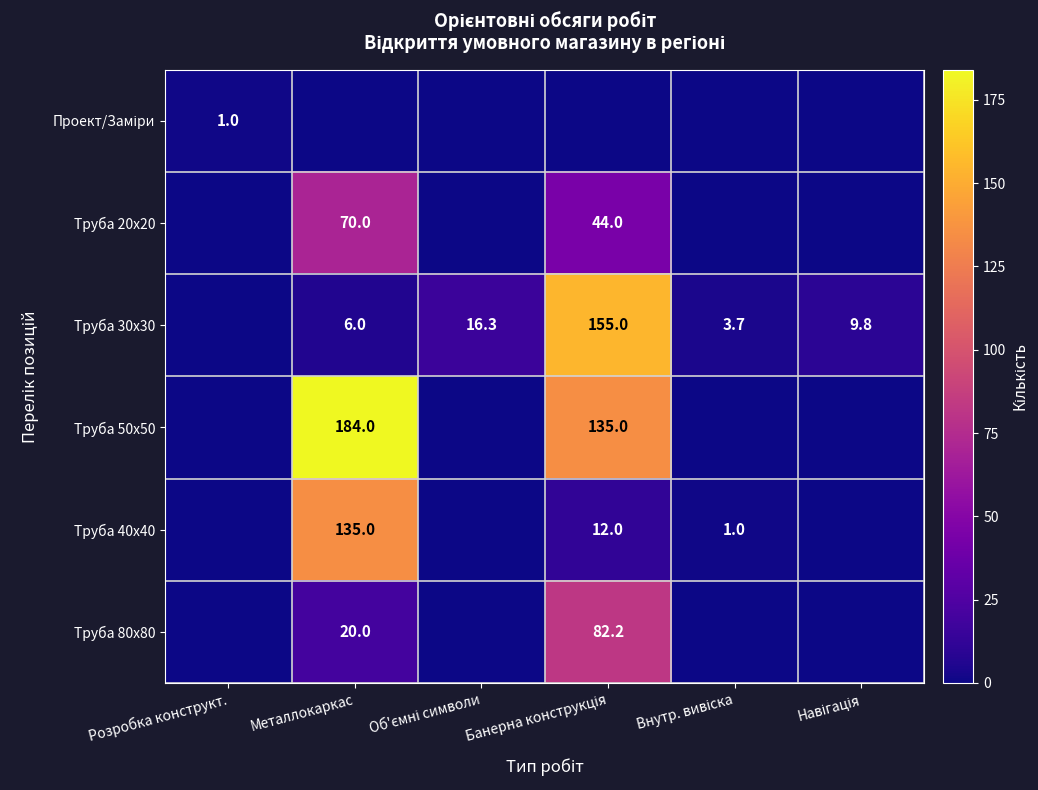

What is the sum of all Труба 30x30 values?

190.8